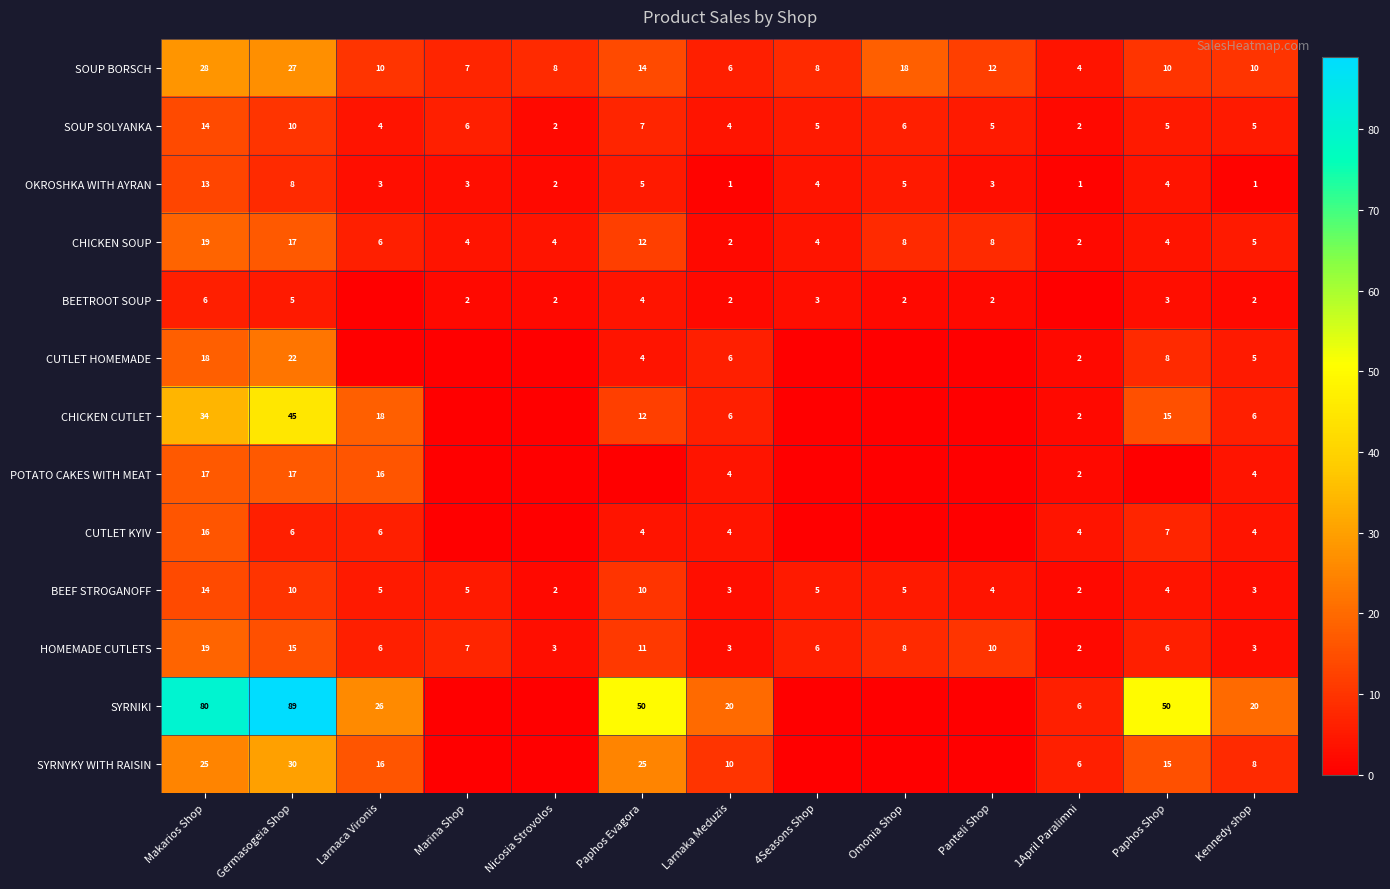

Is it true that SOUP SOLYANKA equals 10 at Germasogeia Shop?

True